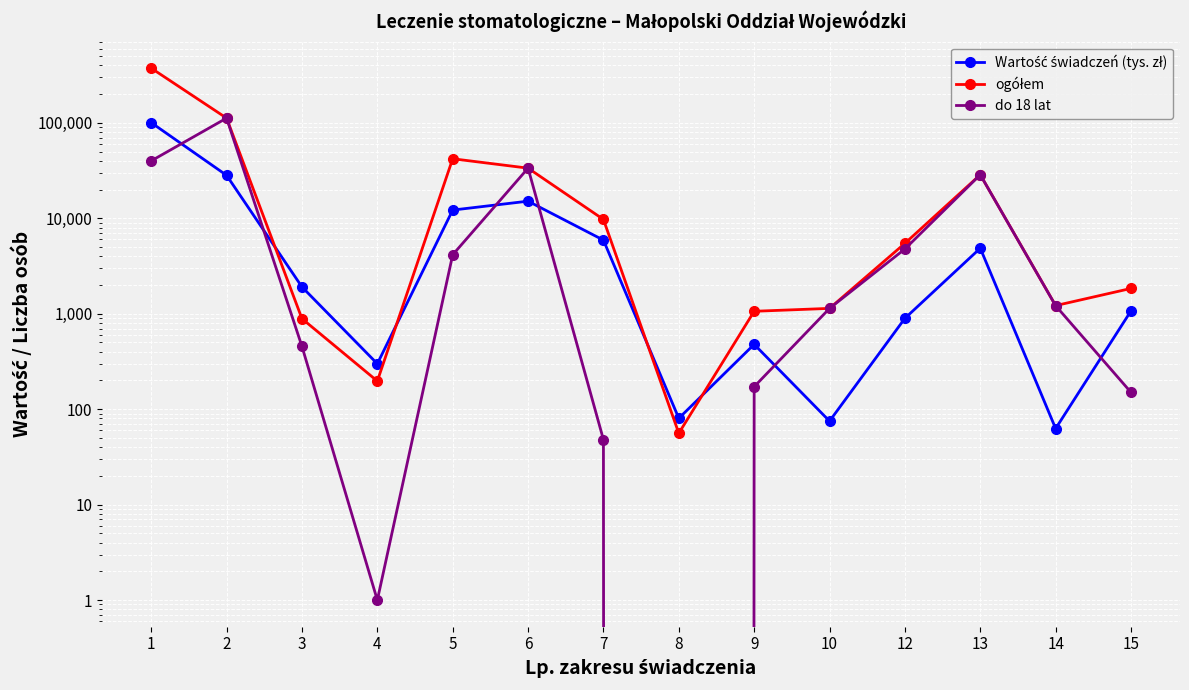

How many data points in do 18 lat are above 1214?

6